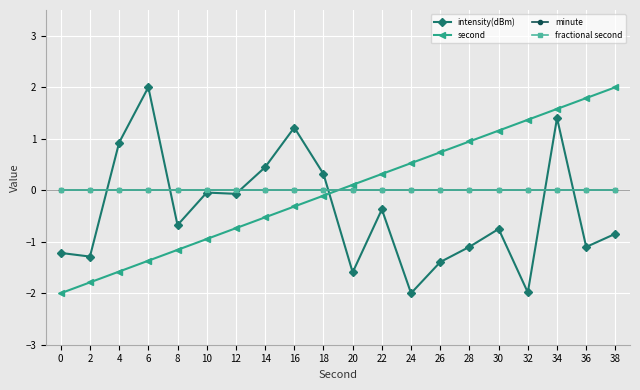

After their last crossing, which series has the higher values: second or fractional second?

second